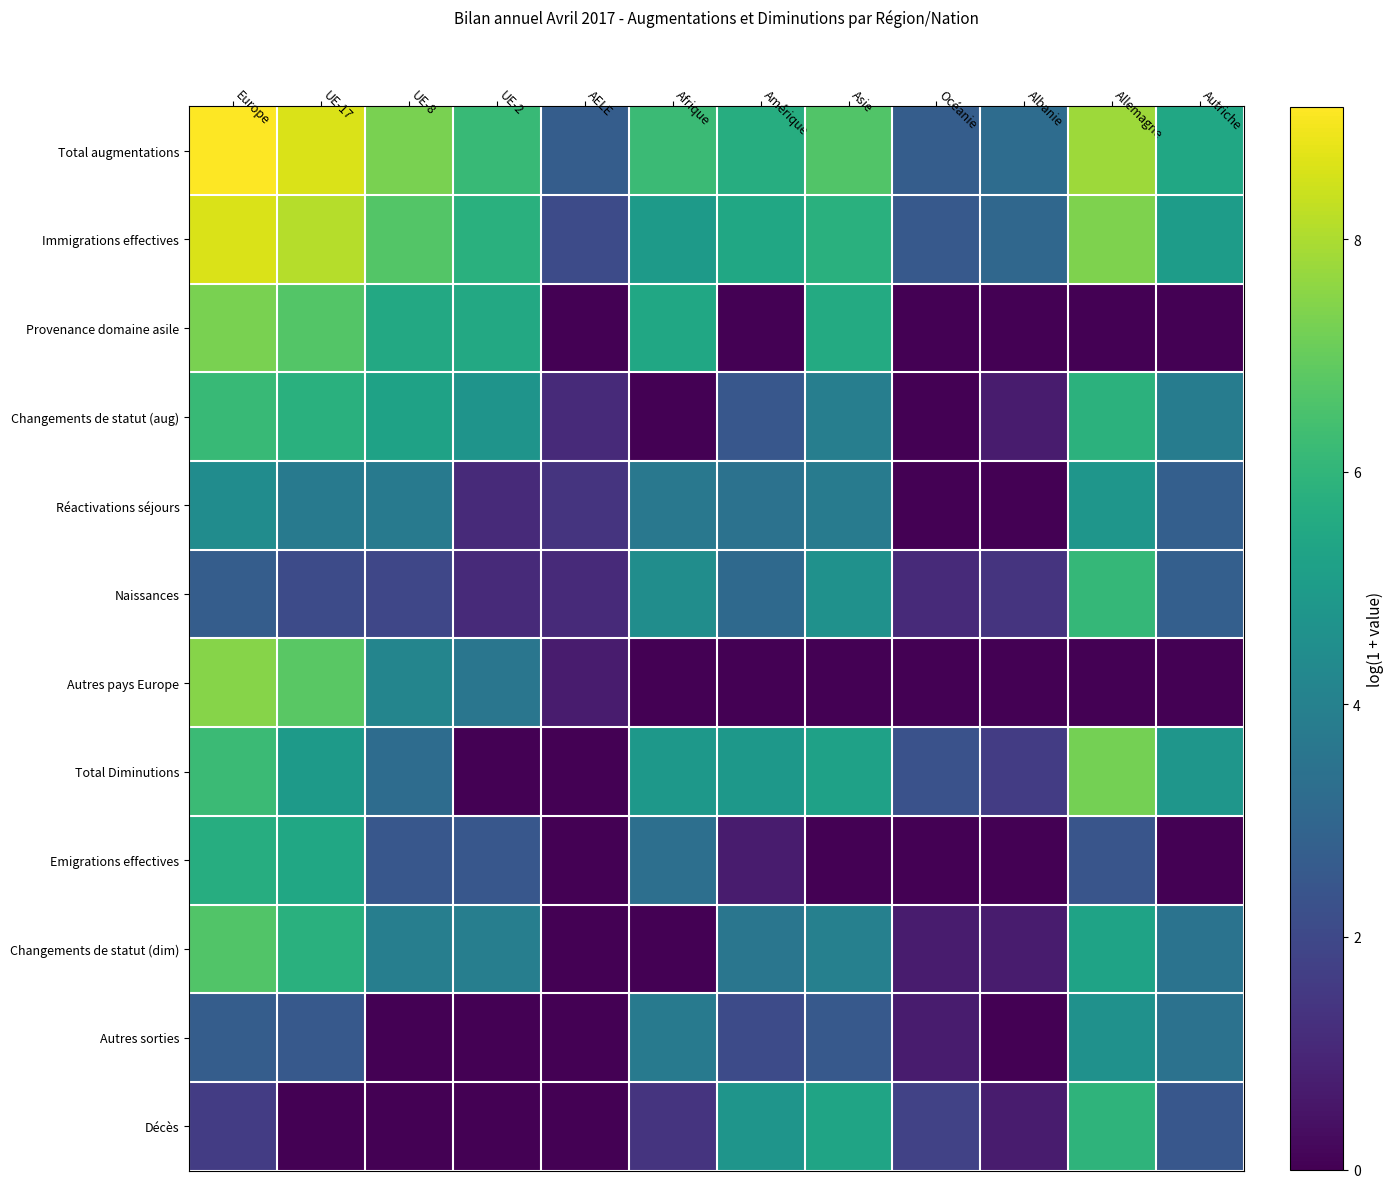

Between Europe and Afrique, which series saw the biggest shift?

Autres pays Europe